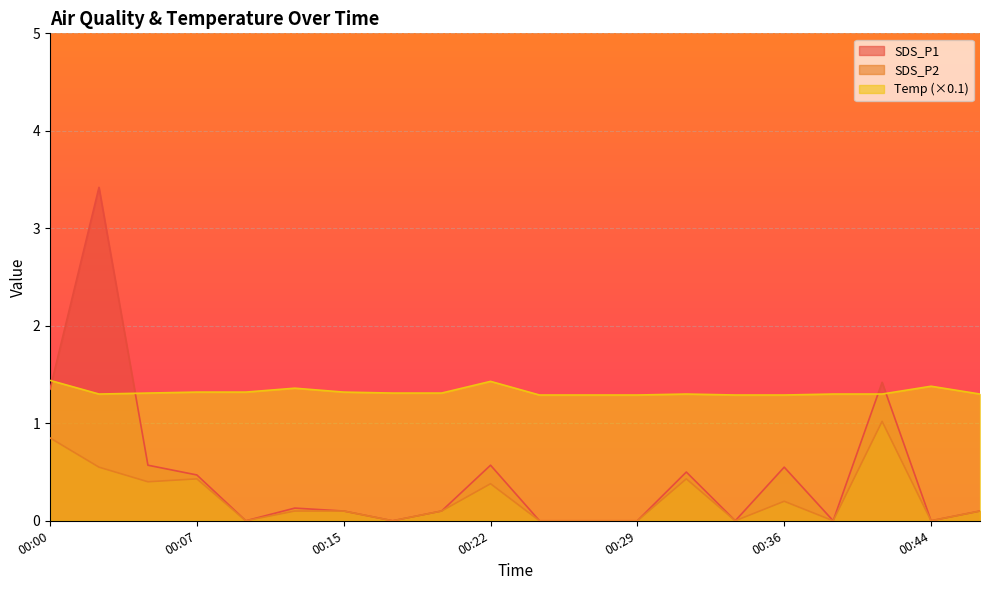

Count the number of categories in the chart.

20